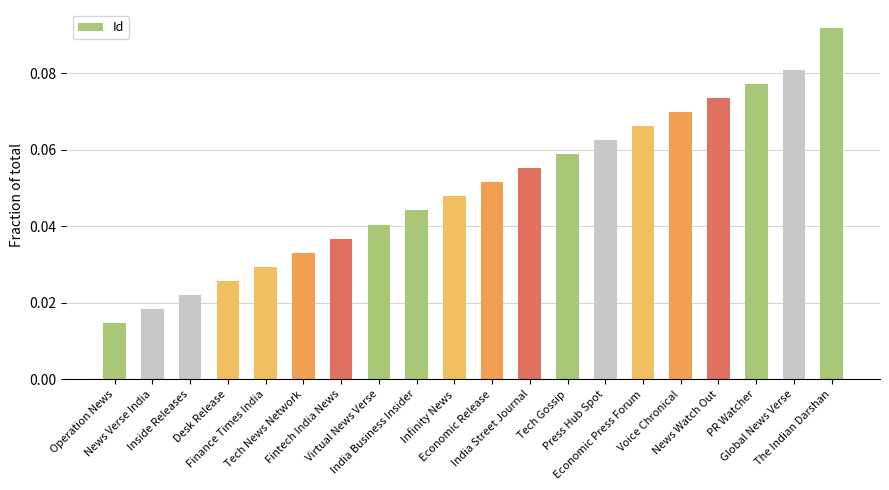

How many categories are shown in the chart?

20